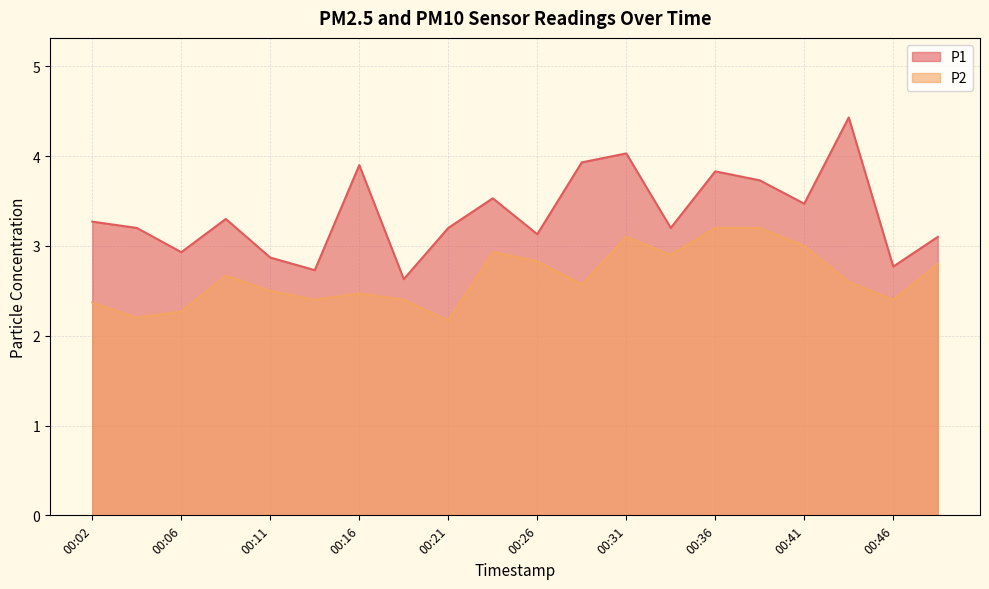

True or false: P2 and P1 cross at least once.

False